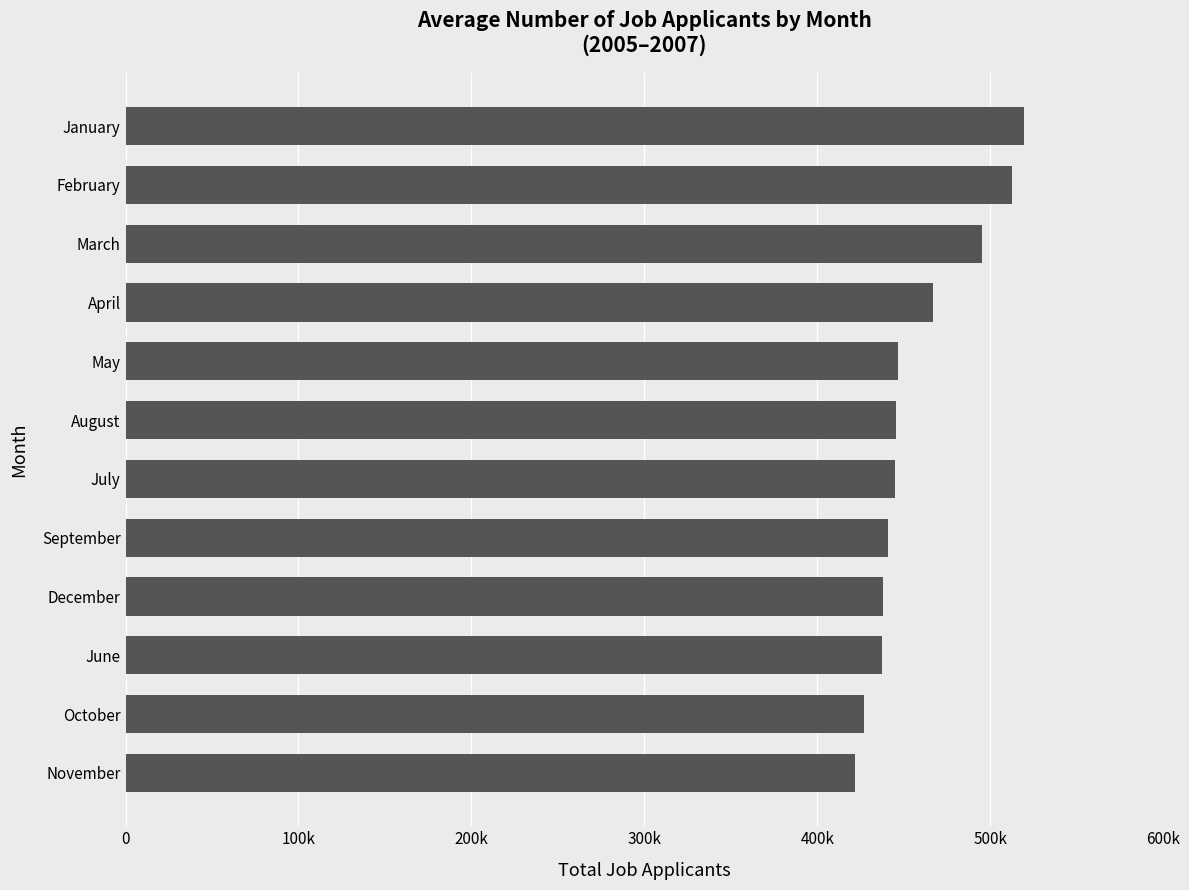

Does the chart contain any negative values?

No